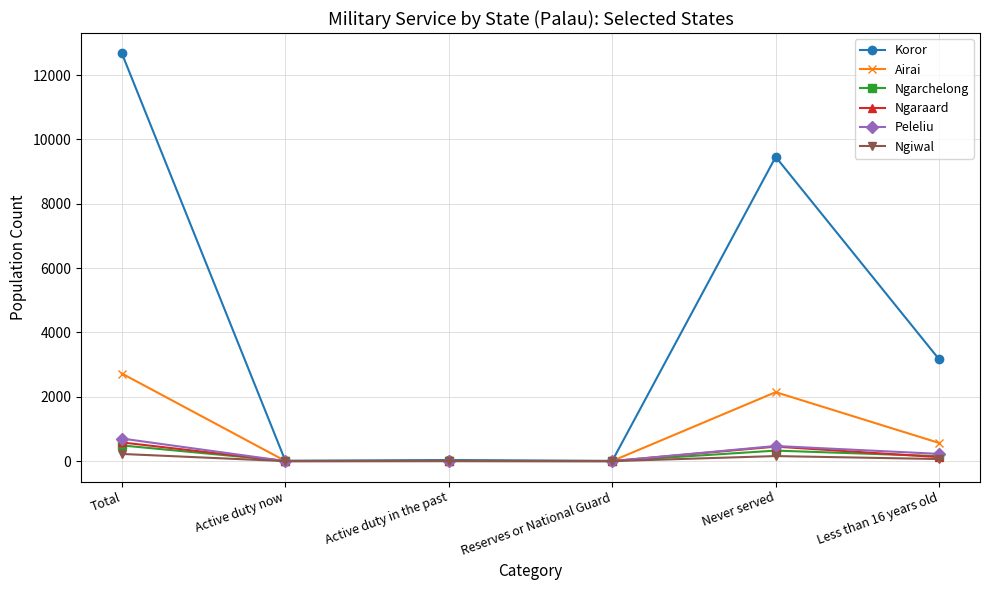

At how many categories does at least one series exceed 1913?

3